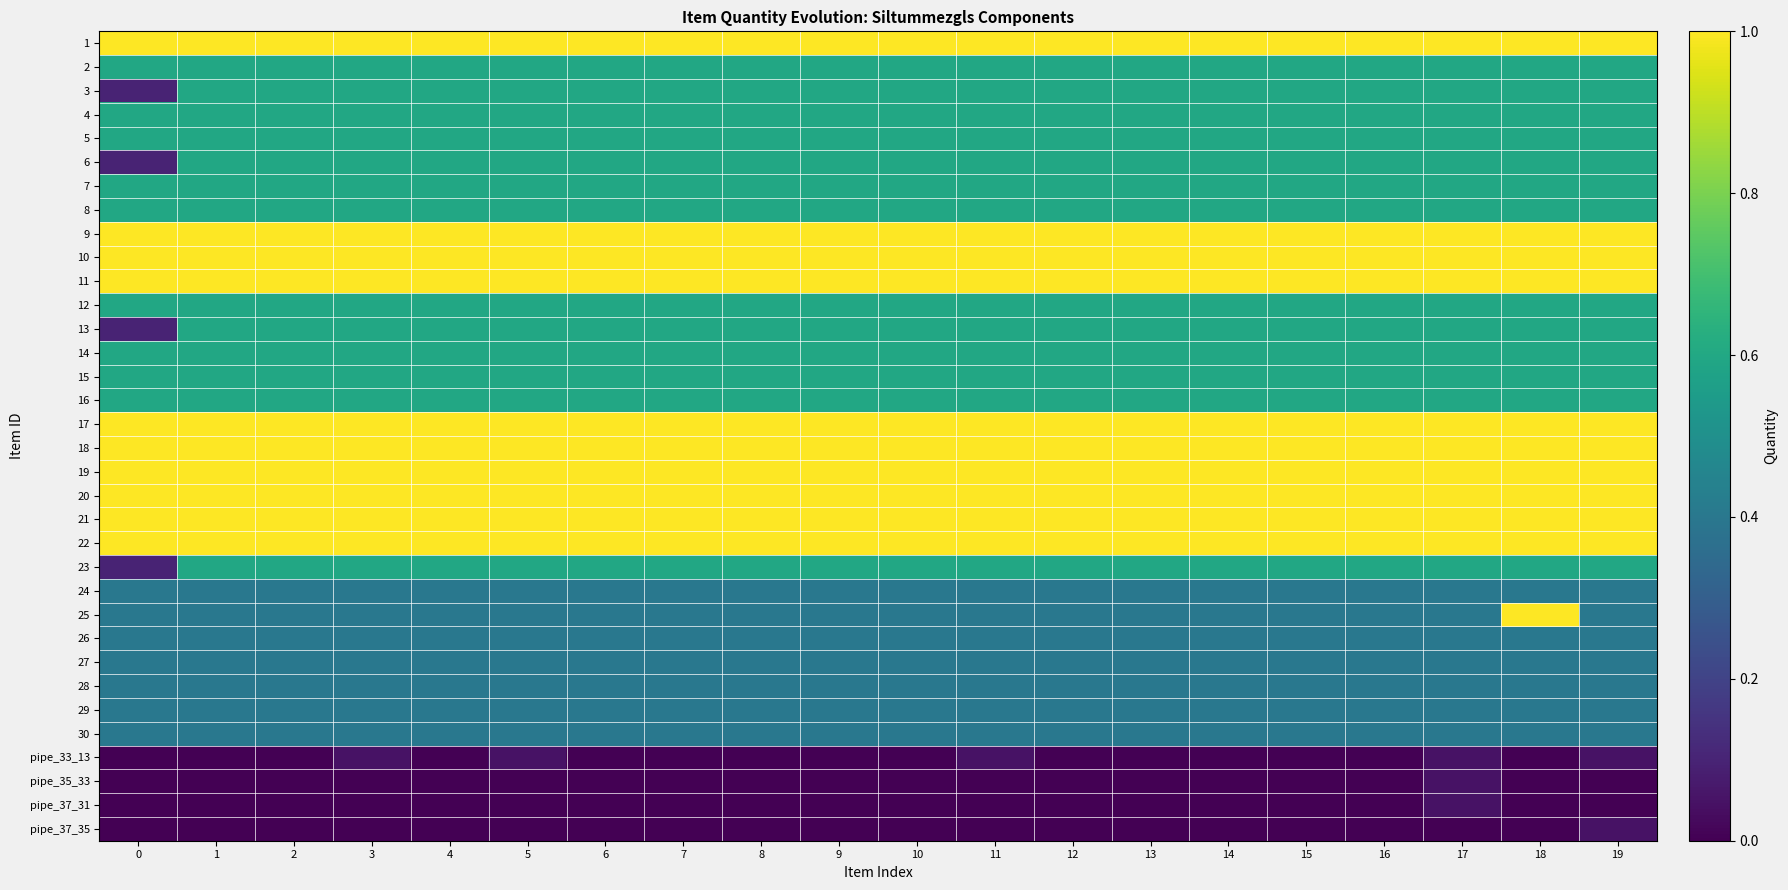

What is the maximum value shown in the chart?

1.0